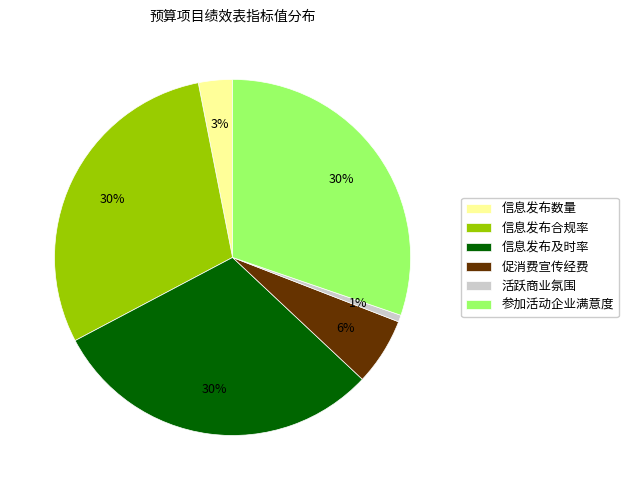

True or false: 信息发布数量 accounts for 9% of the total.

False